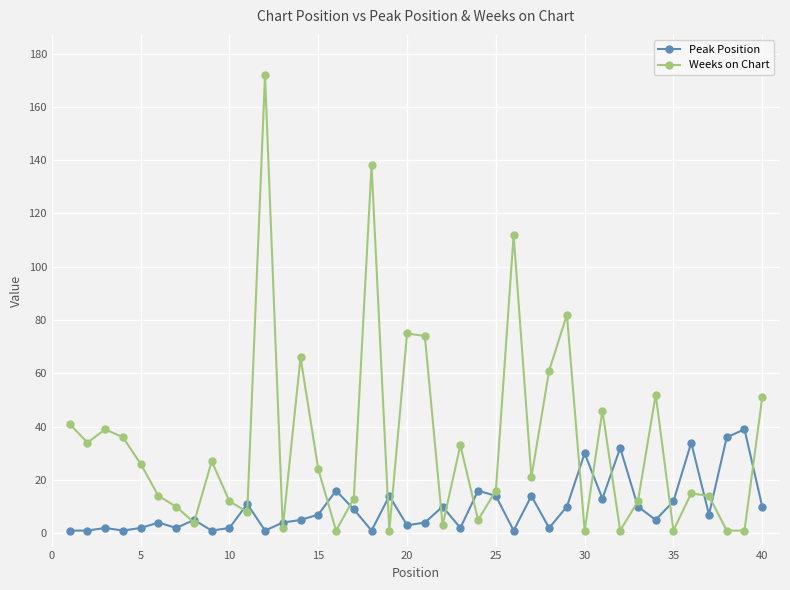

What is the maximum value for Weeks on Chart?

172